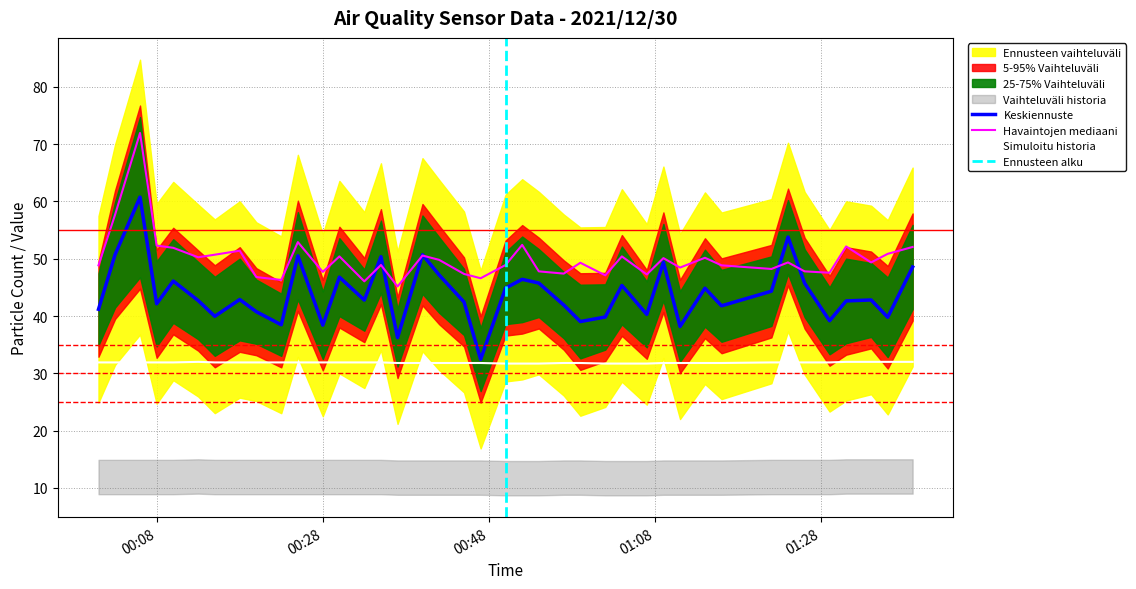

What is the maximum value for Havaintojen mediaani?

71.9